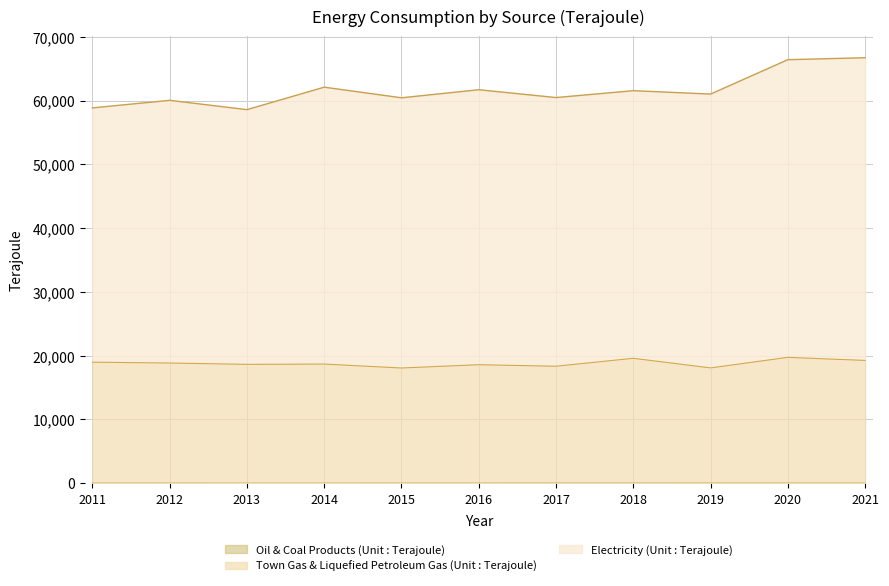

What are all the series names shown in the legend?

Town Gas & Liquefied Petroleum Gas (Unit : Terajoule), Oil & Coal Products (Unit : Terajoule), Electricity (Unit : Terajoule)